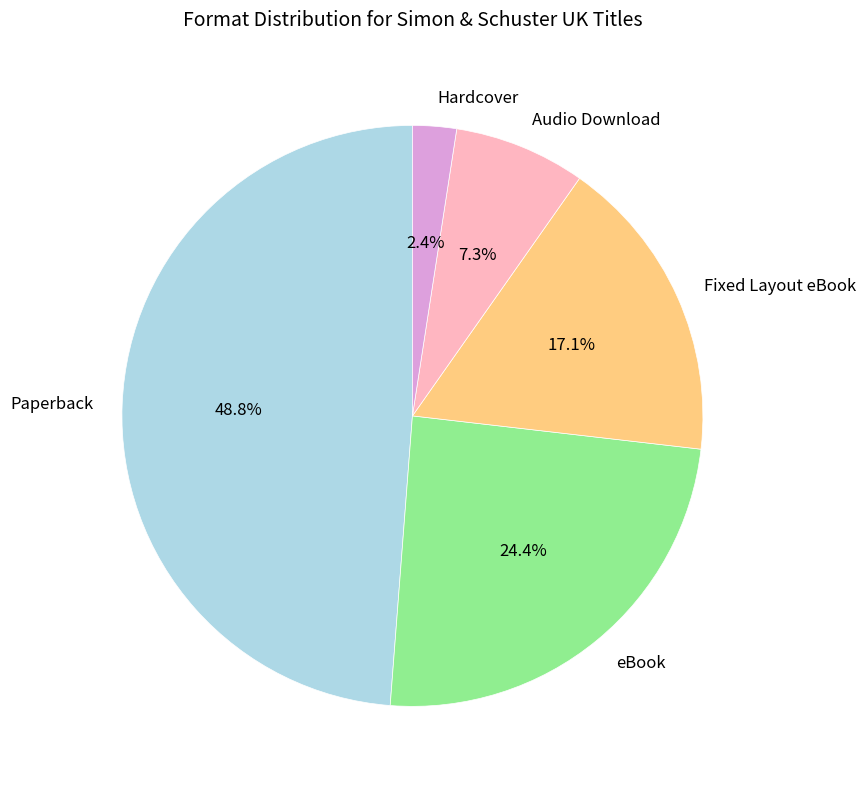

How many segments does this pie chart have?

5